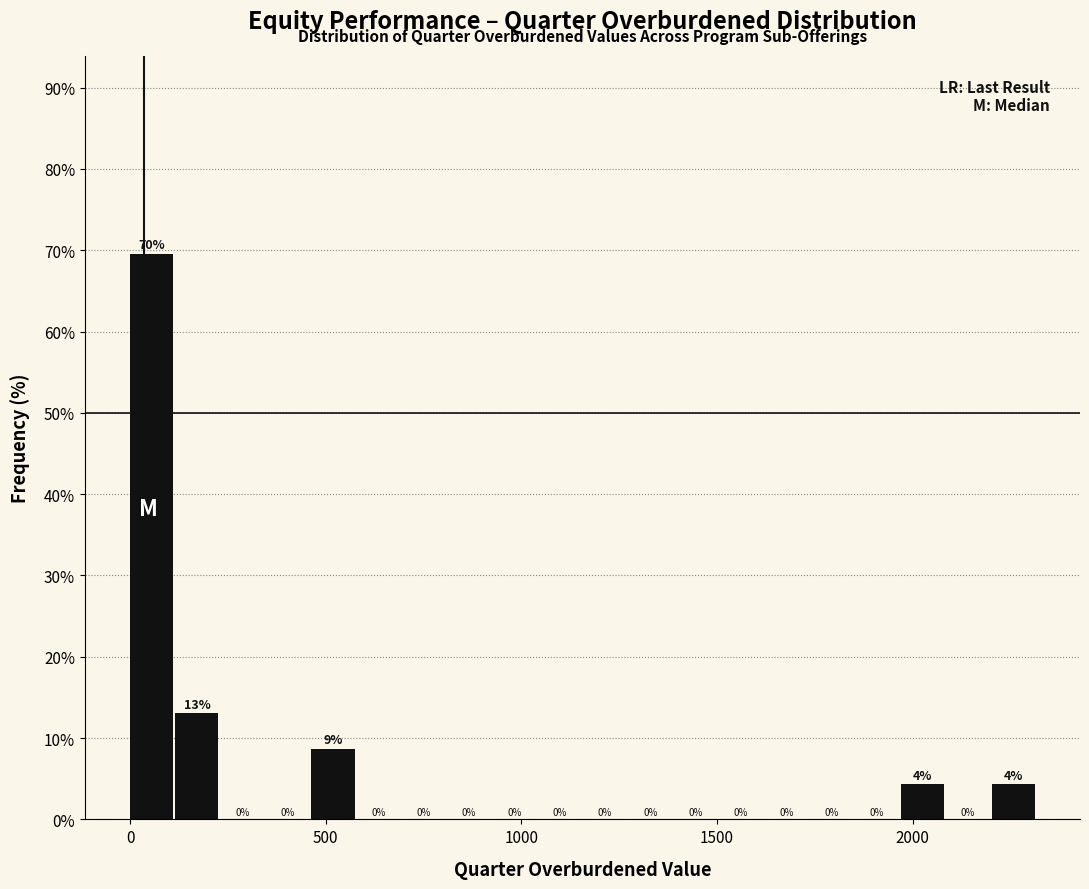

Read against the x-axis, roughly where is the centre of the tallest bar?

50